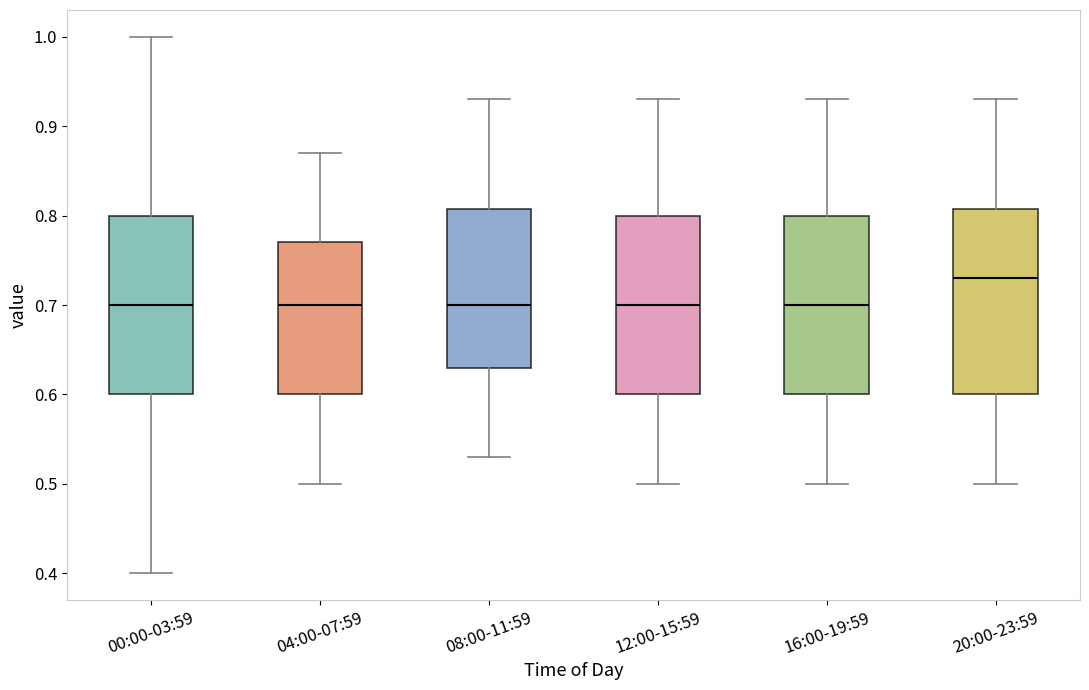

Reading left to right, transcribe this box plot: for each box, give where its median line is, the range the box spans, and where its two whiskers end, as read against the y-axis. The values are not printed on the chart, so give them approximately, as read against the axis.

00:00-03:59: median 0.70, box 0.60 to 0.80, whiskers 0.40 to 1.00
04:00-07:59: median 0.70, box 0.60 to 0.77, whiskers 0.50 to 0.87
08:00-11:59: median 0.70, box 0.63 to 0.81, whiskers 0.53 to 0.93
12:00-15:59: median 0.70, box 0.60 to 0.80, whiskers 0.50 to 0.93
16:00-19:59: median 0.70, box 0.60 to 0.80, whiskers 0.50 to 0.93
20:00-23:59: median 0.73, box 0.60 to 0.81, whiskers 0.50 to 0.93